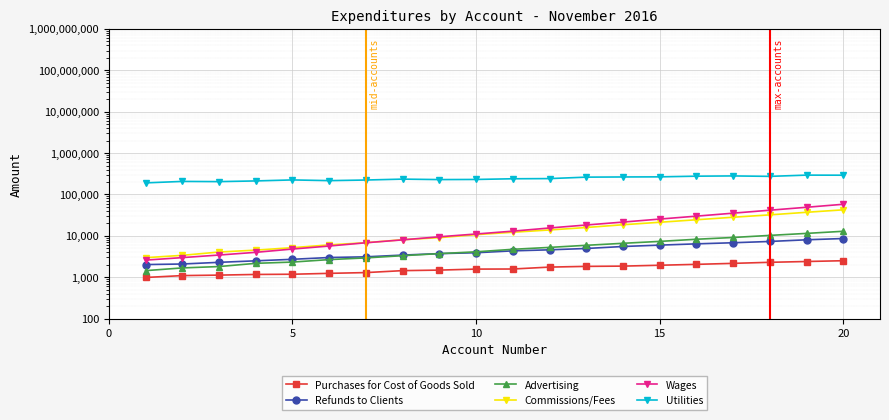

Is the value of Refunds to Clients at 7 greater than the value of Purchases for Cost of Goods Sold at 7?

Yes